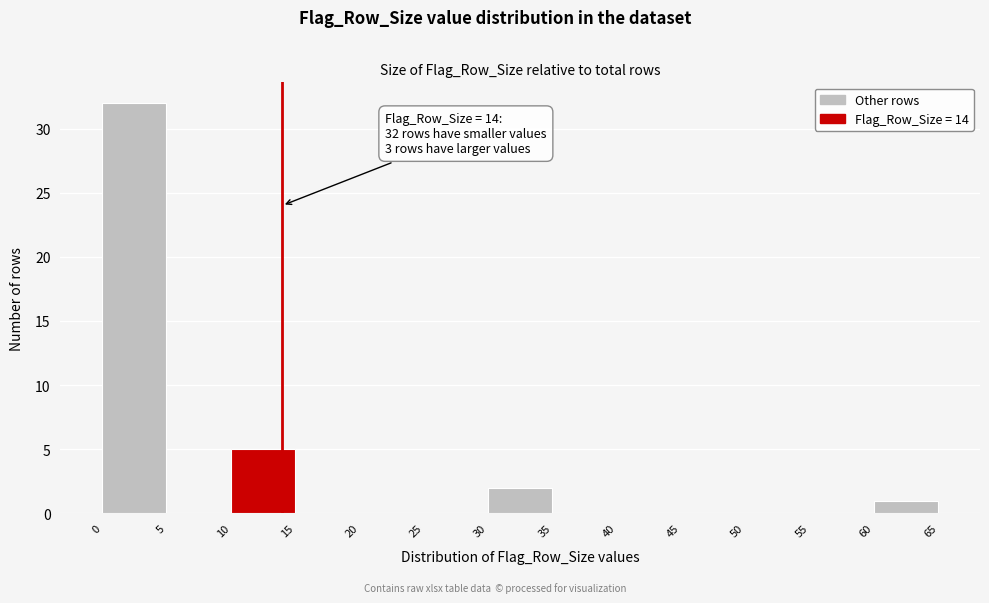

Which range on the x-axis has the tallest bar?

0 to 5